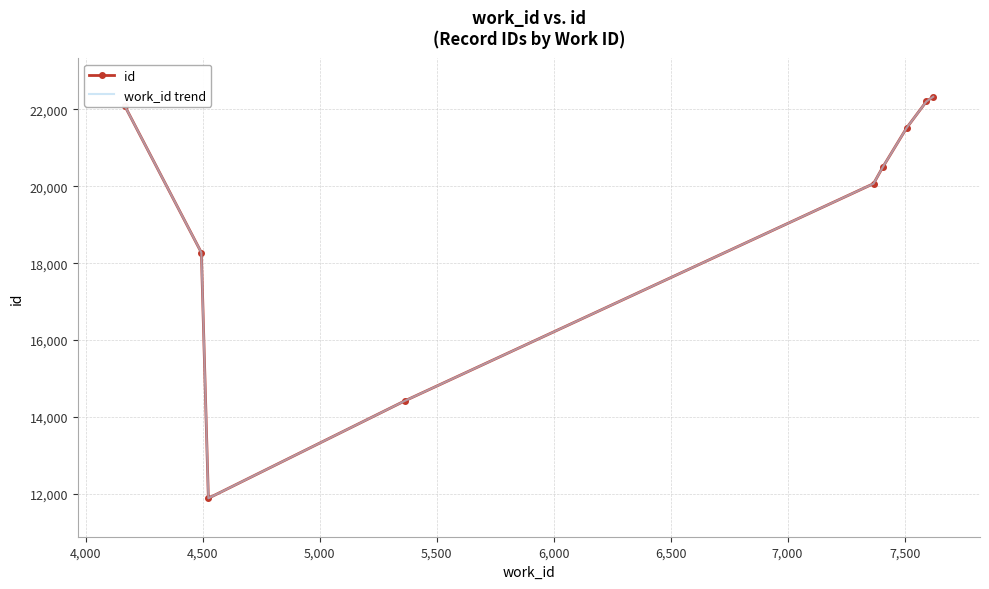

Reading left to right, what are all the values shown in this chart?

id: 22101	18277	11887	14425	20069	20503	21523	22207	22329
work_id trend: 22101	18277	11887	14425	20069	20503	21523	22207	22329